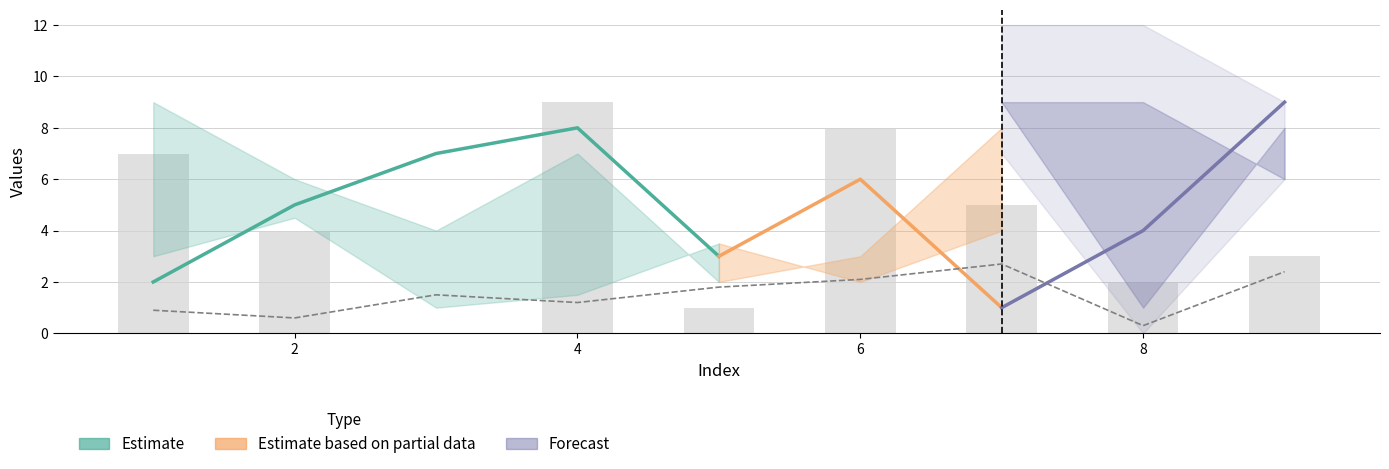

List the labels in order of col_2 value, largest first.

7, 9, 6, 5, 3, 4, 1, 2, 8